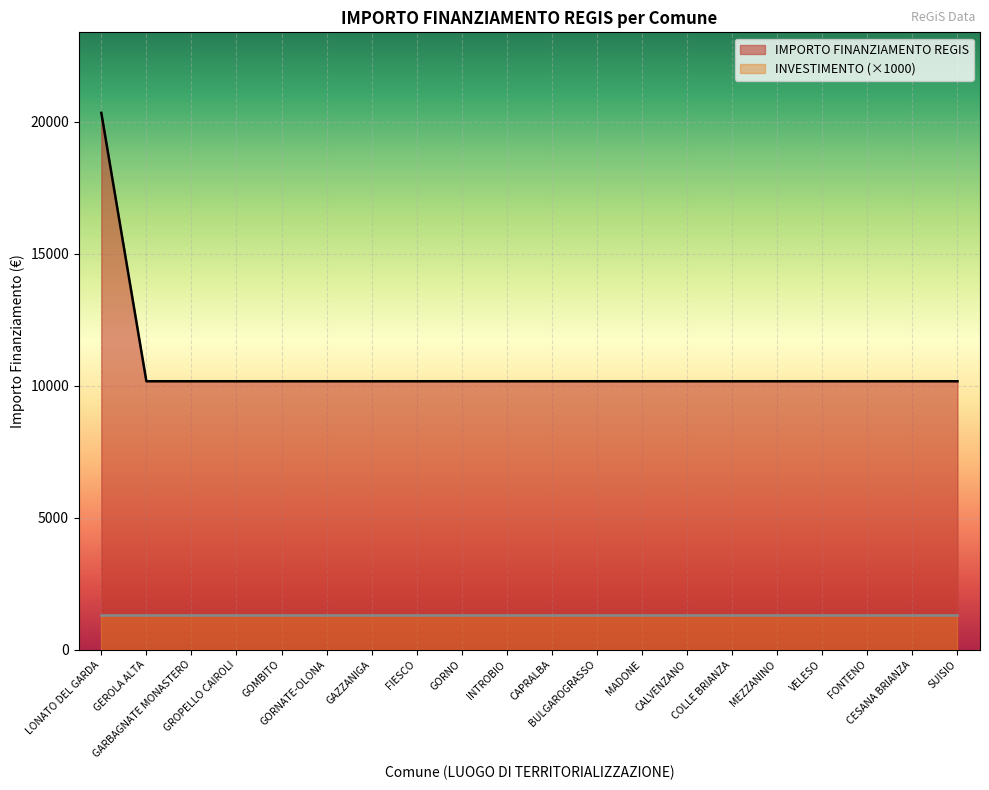

Rank the categories by value from lowest to highest.

GEROLA ALTA, GARBAGNATE MONASTERO, GROPELLO CAIROLI, GOMBITO, GORNATE-OLONA, GAZZANIGA, FIESCO, GORNO, INTROBIO, CAPRALBA, BULGAROGRASSO, MADONE, CALVENZANO, COLLE BRIANZA, MEZZANINO, VELESO, FONTENO, CESANA BRIANZA, SUISIO, LONATO DEL GARDA